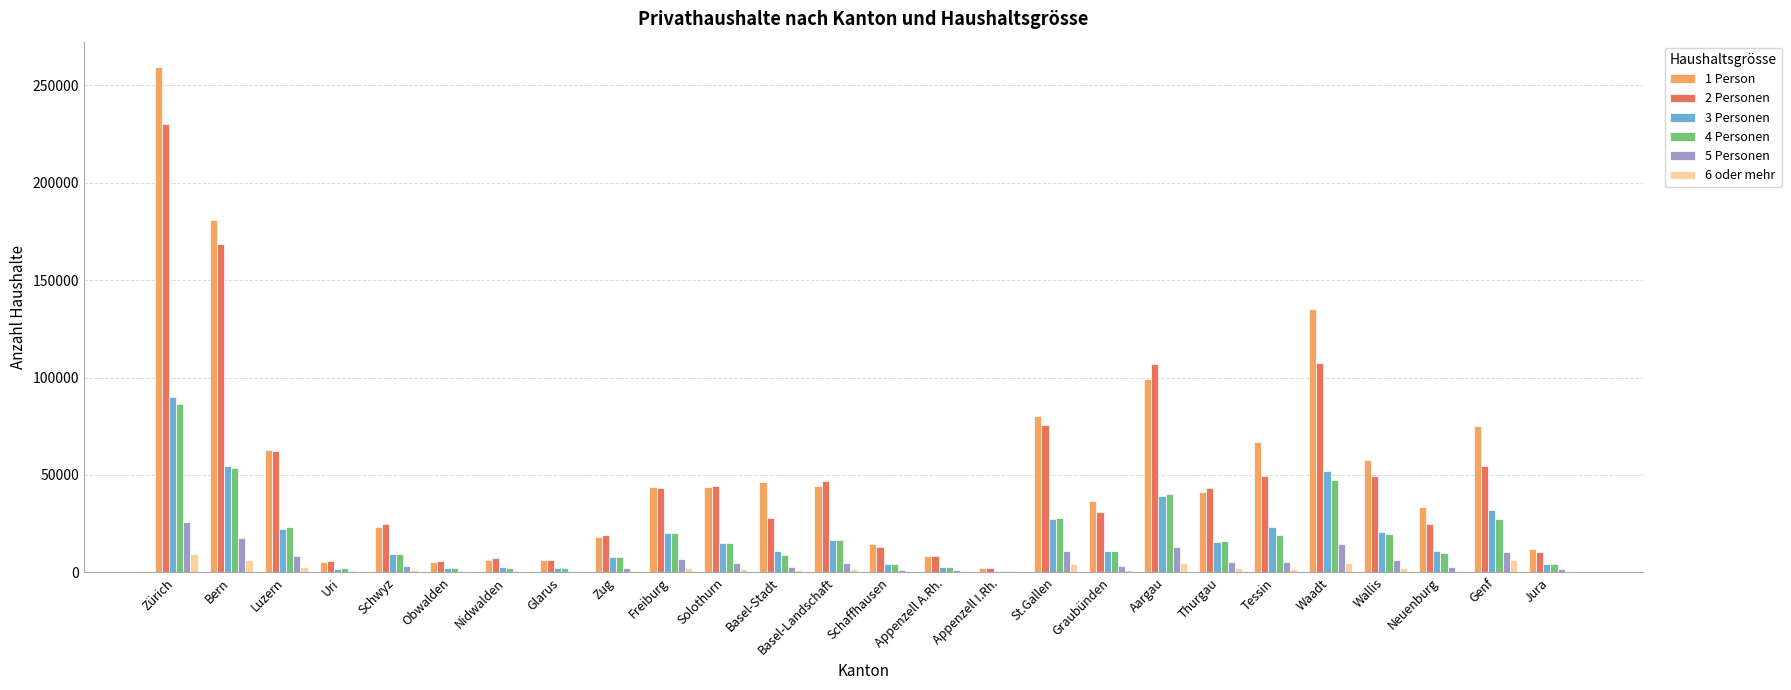

At which category is the sum across all series the highest?

Zürich